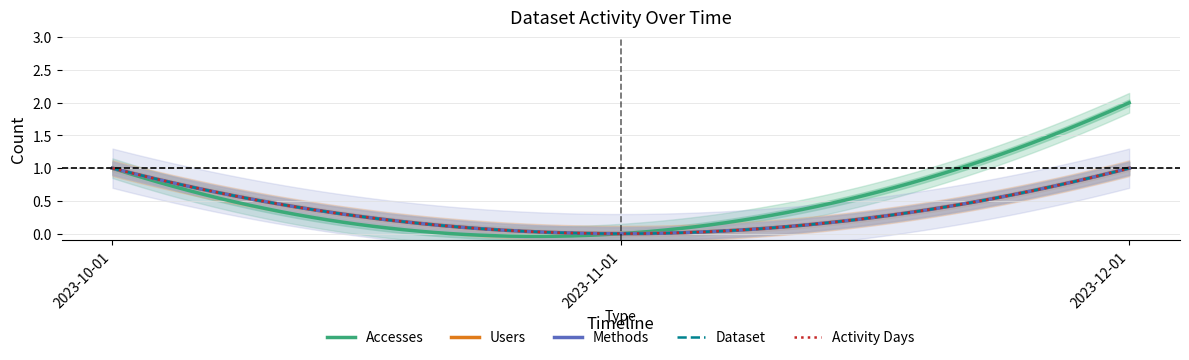

How many lines are shown in the chart?

5